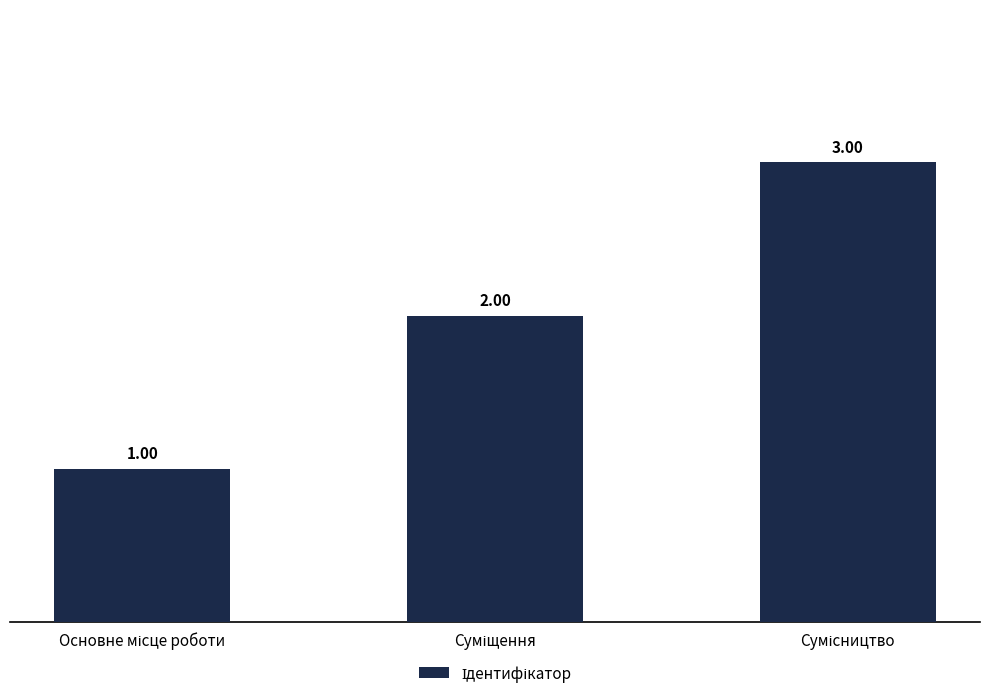

What is the sum of all values?

6